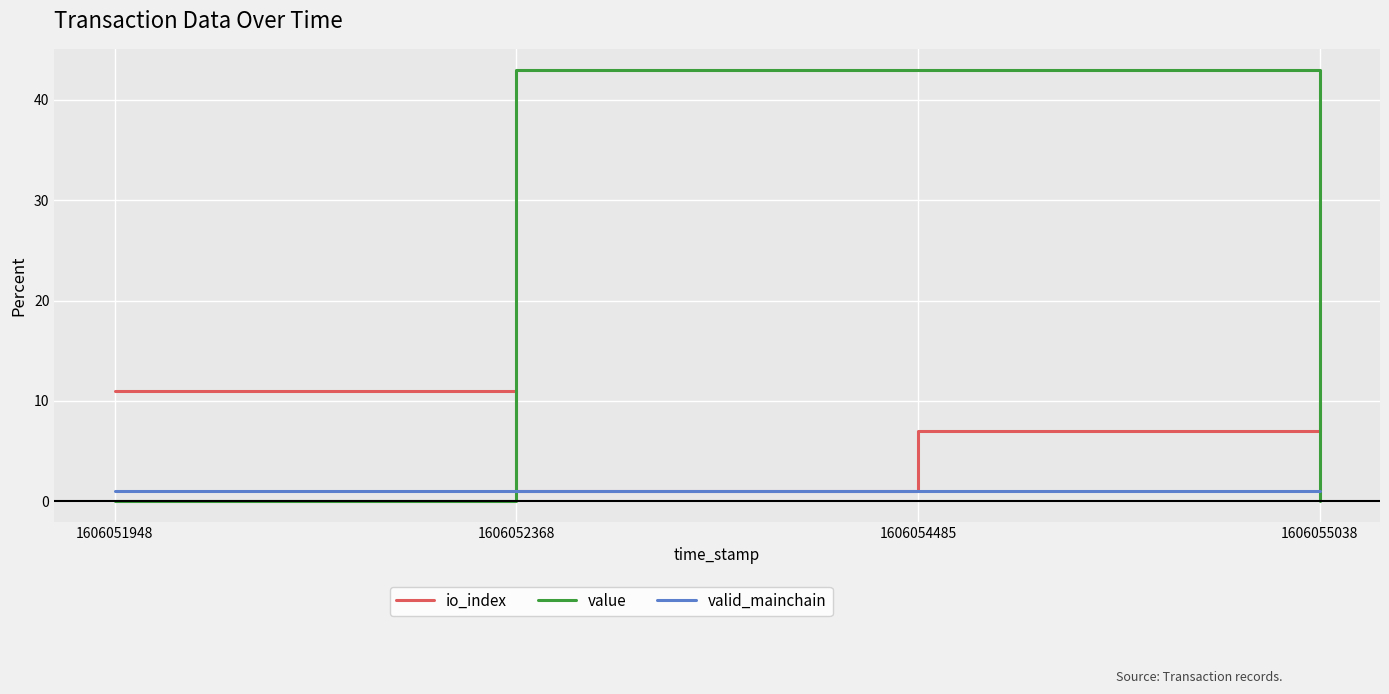

True or false: io_index and value intersect in this chart.

True